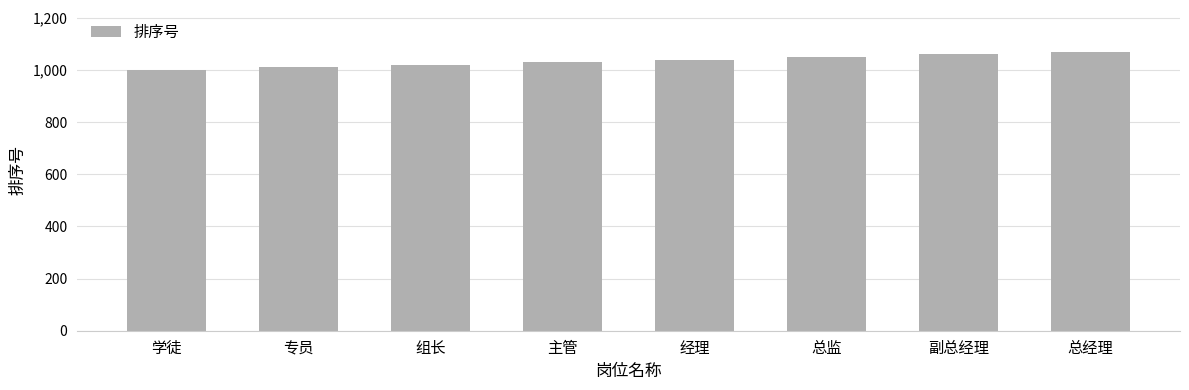

How many data points are less than 1040?

4